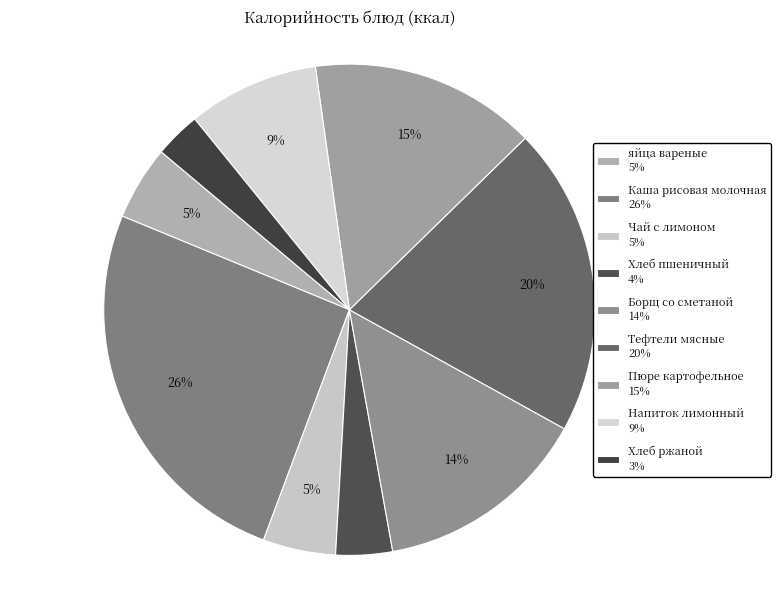

Which slice is the largest?

Каша рисовая молочная